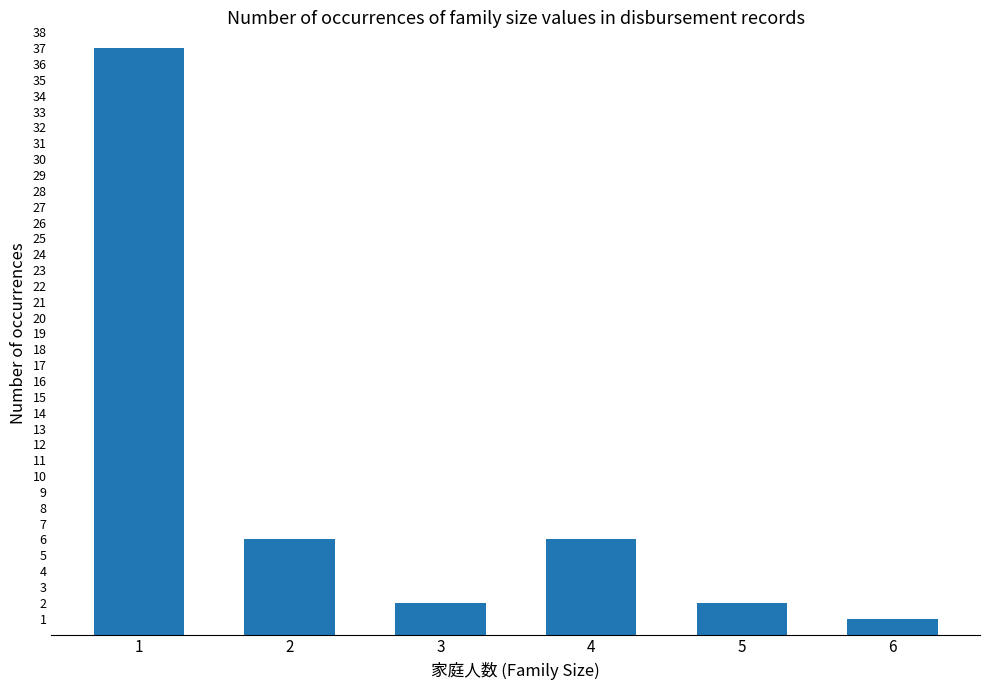

Does the chart contain any negative values?

No